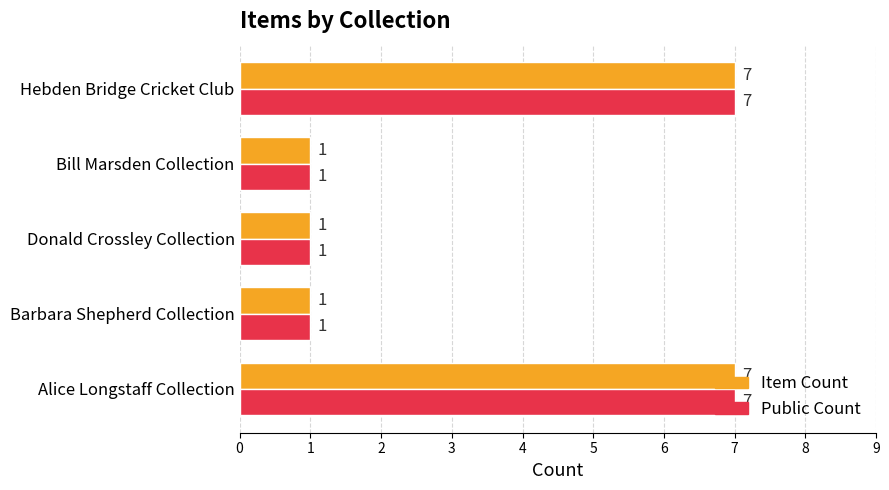

How many values in the Item Count series exceed 1?

2